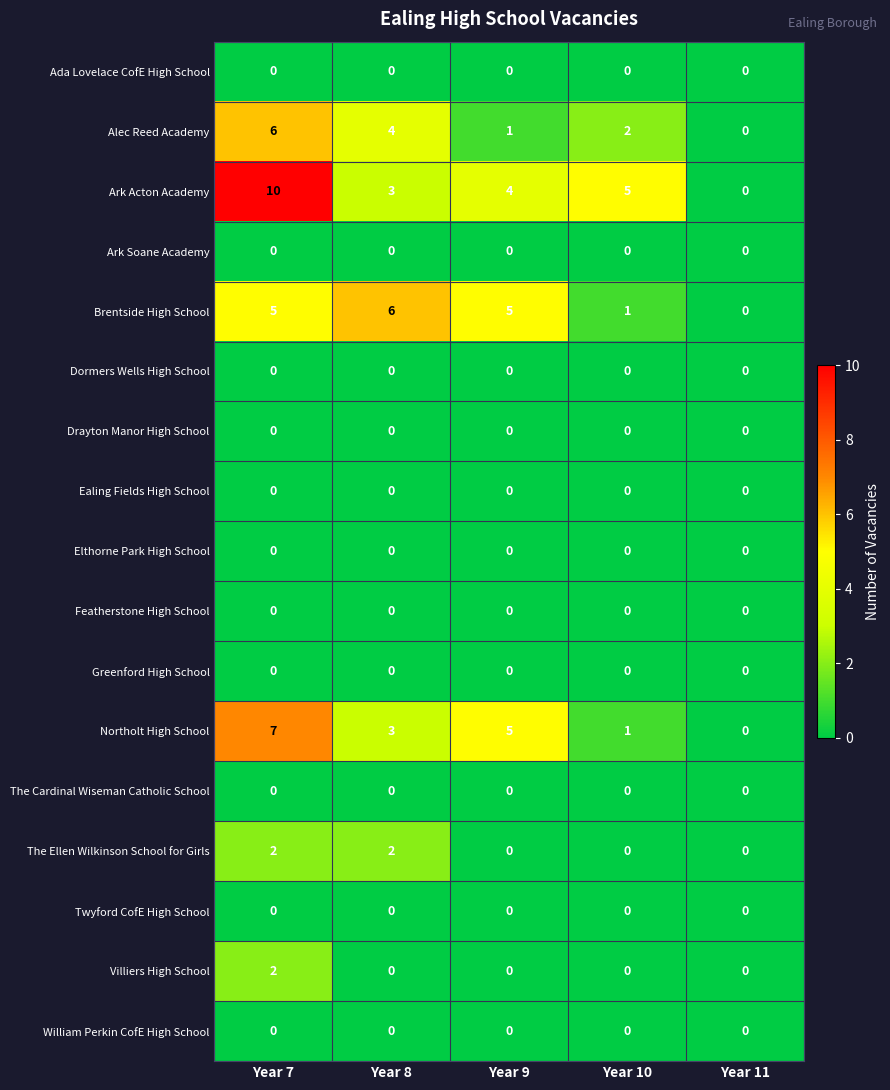

Count the The Ellen Wilkinson School for Girls values in the range 0 to 2.

5